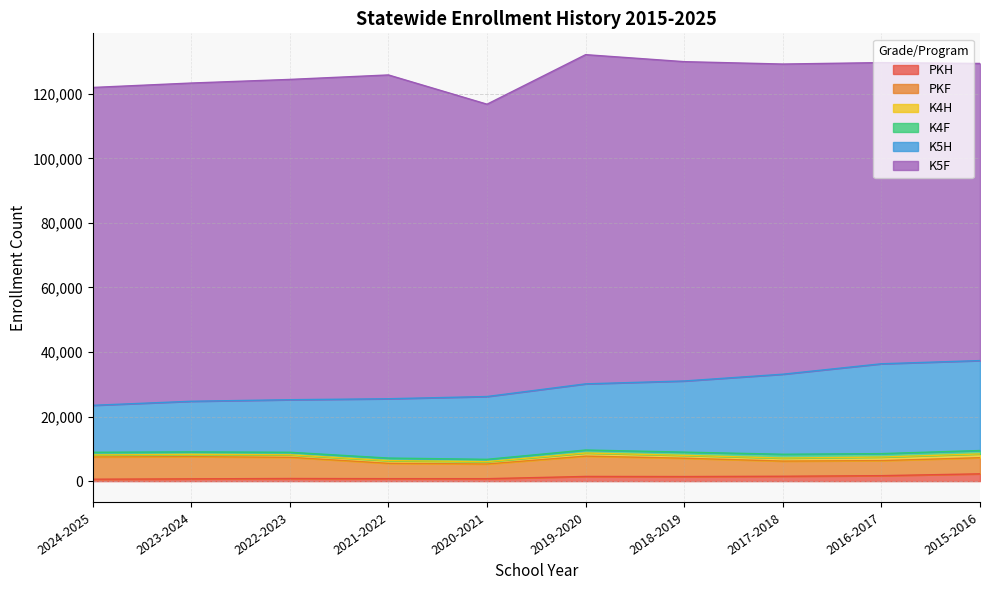

How many values in the K5F series exceed 98595?

4